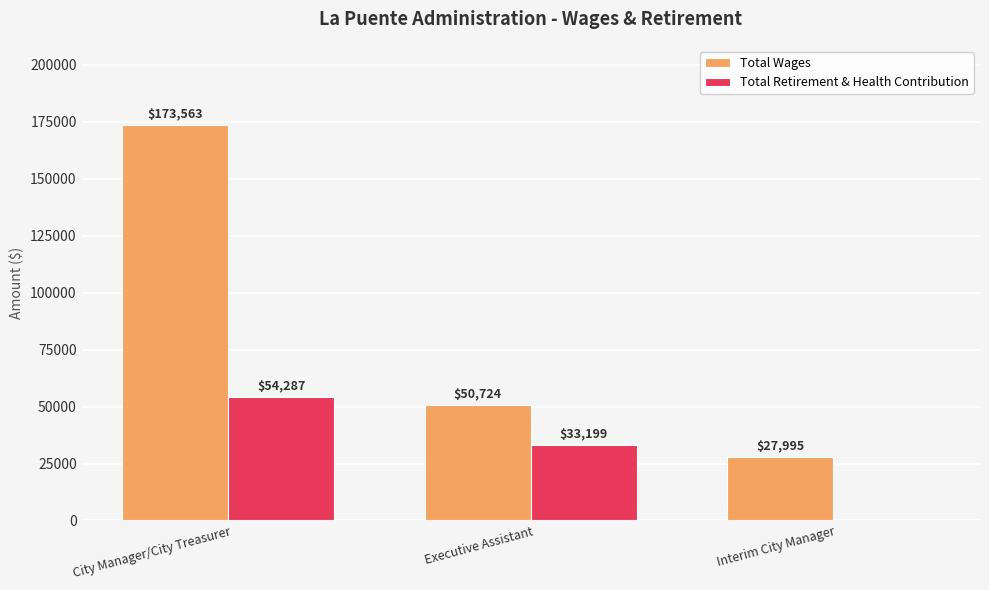

What is the spread (max minus min) of values at Executive Assistant?

17525